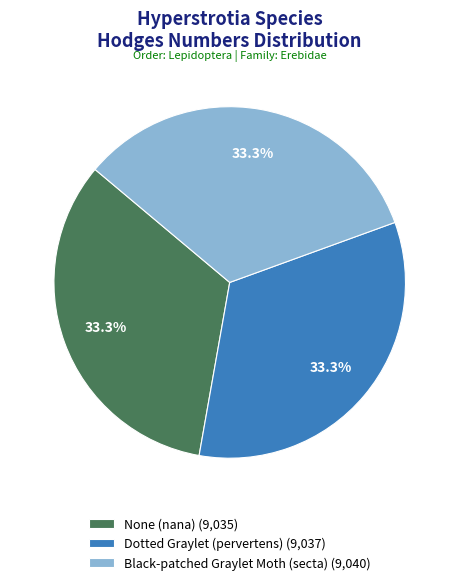

What is the total percentage of None (nana) (9,035) and Dotted Graylet (pervertens) (9,037)?

66.7%